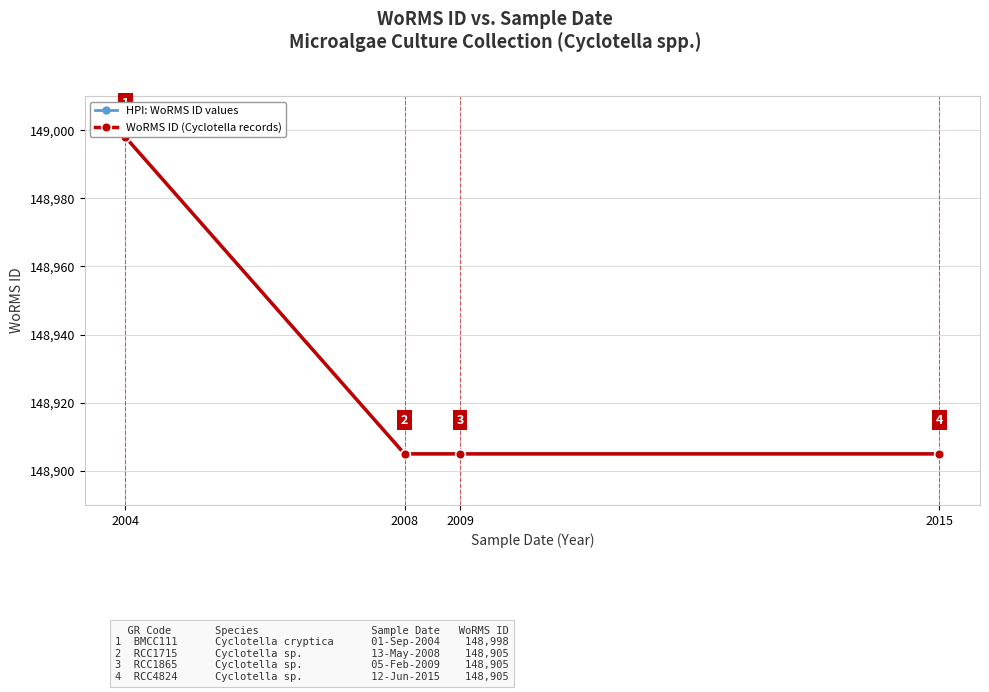

True or false: WoRMS ID (Cyclotella records) and HPI: WoRMS ID values intersect in this chart.

False